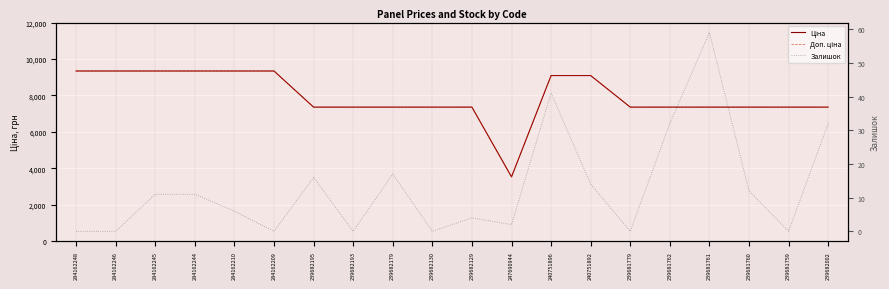

True or false: Ціна and Залишок intersect in this chart.

False